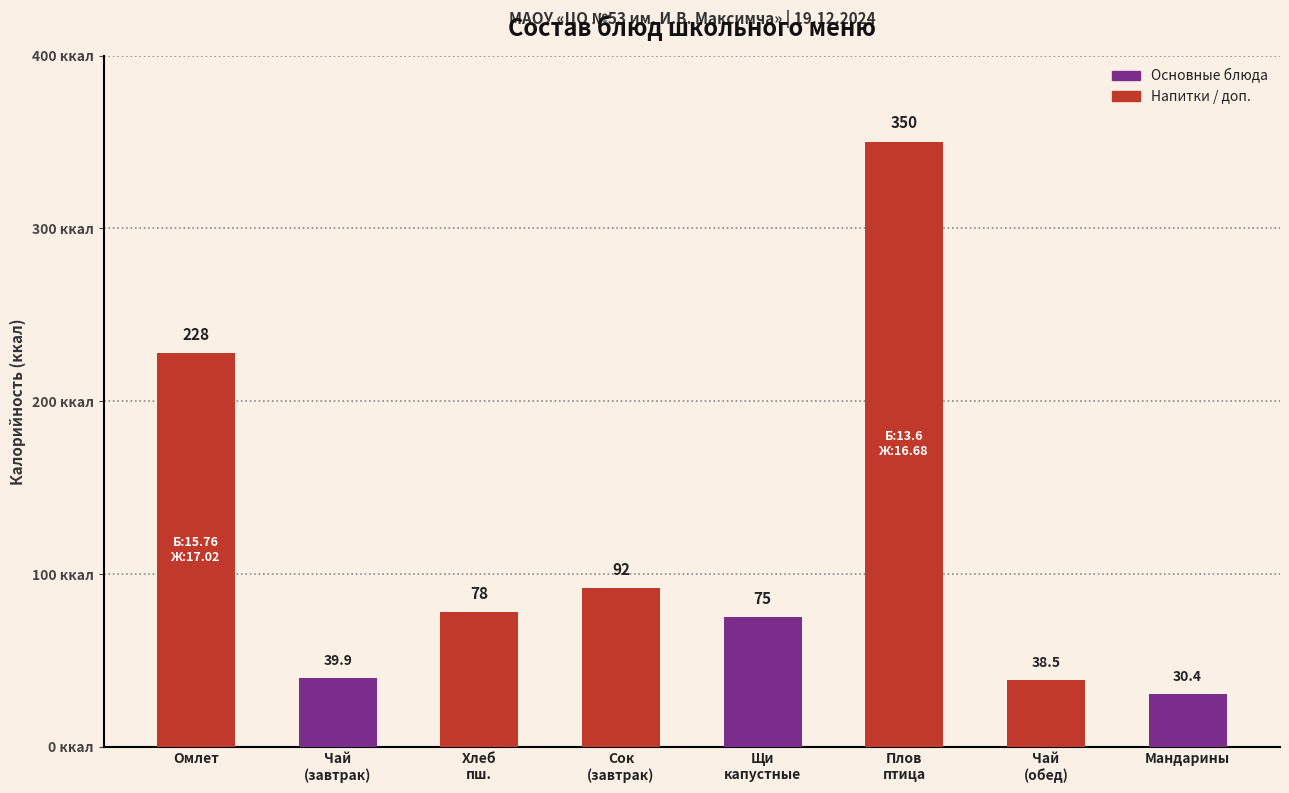

What is the average value?

116.4